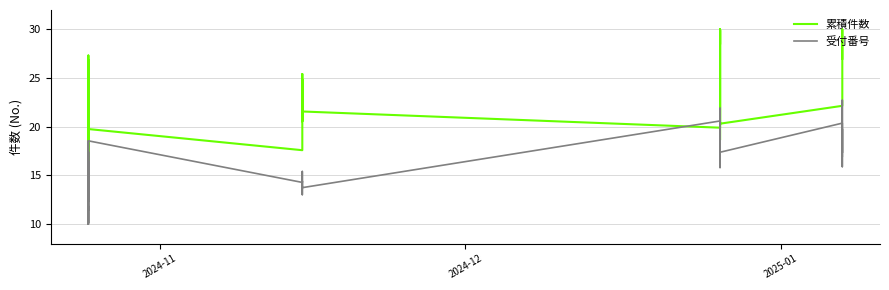

Rank the series by their average value, from lowest to highest.

受付番号, 累積件数